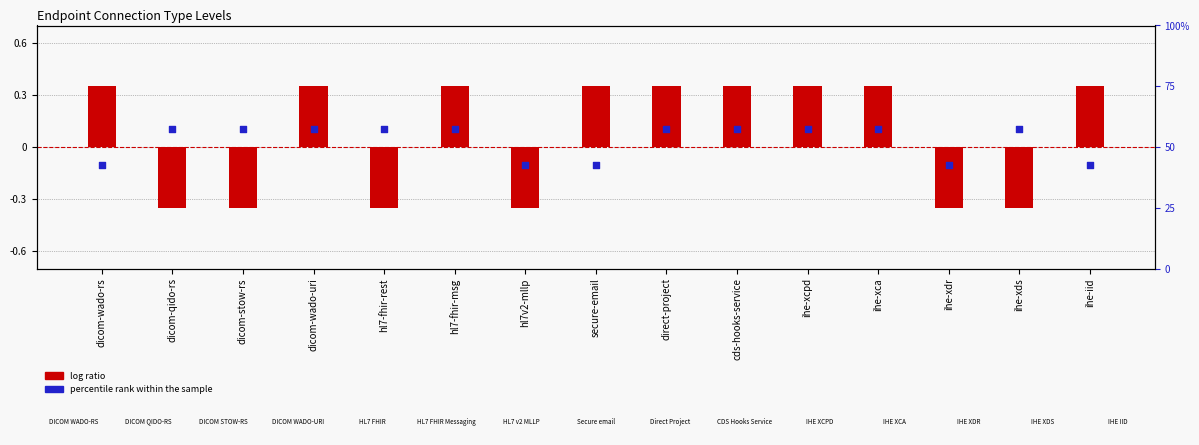

What are all the series names shown in the legend?

log ratio, percentile rank within the sample